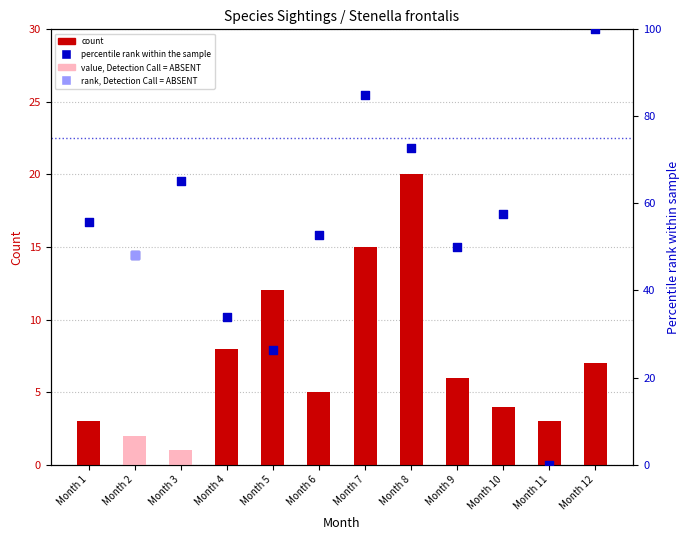

At how many categories does at least one series exceed 58?

4